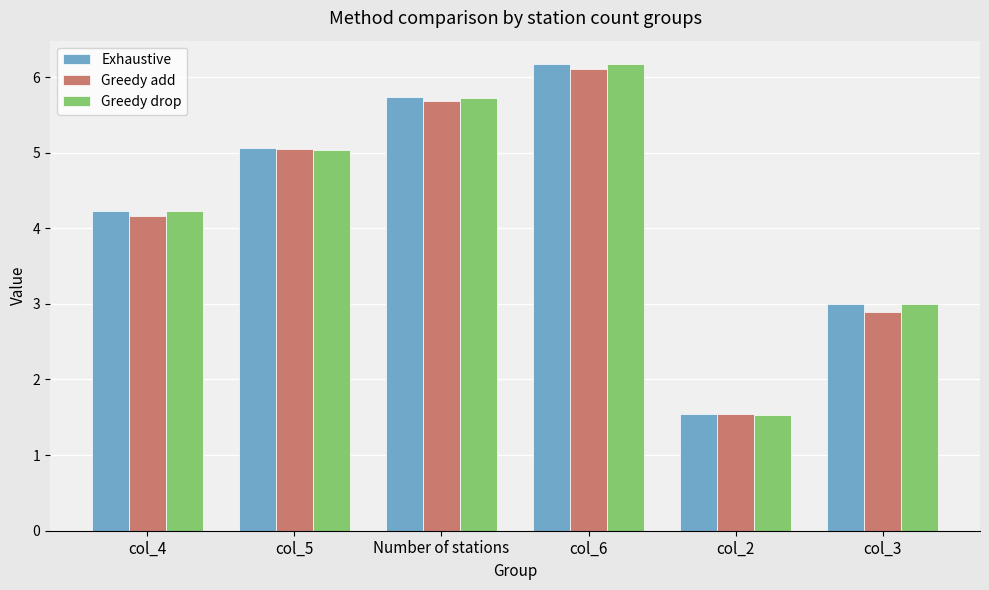

How many series are shown in this chart?

3